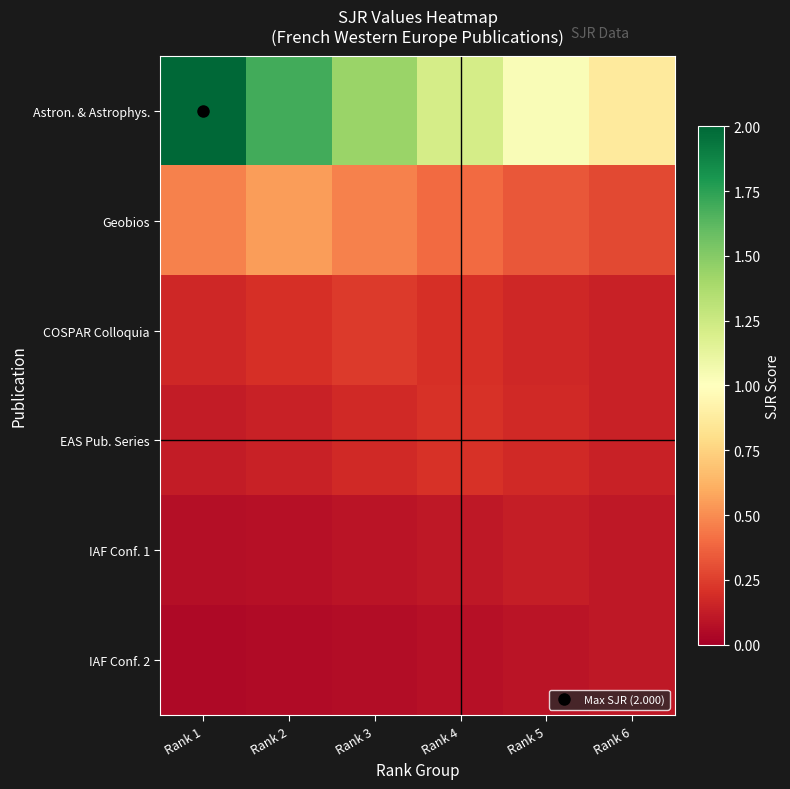

What is the greatest value displayed?

2.0